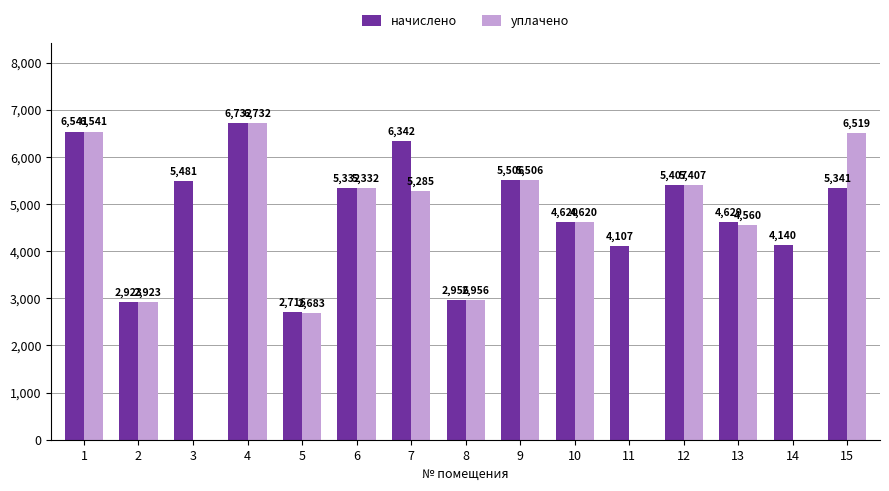

The начислено series shows 2956.0 at 8. True or false?

True